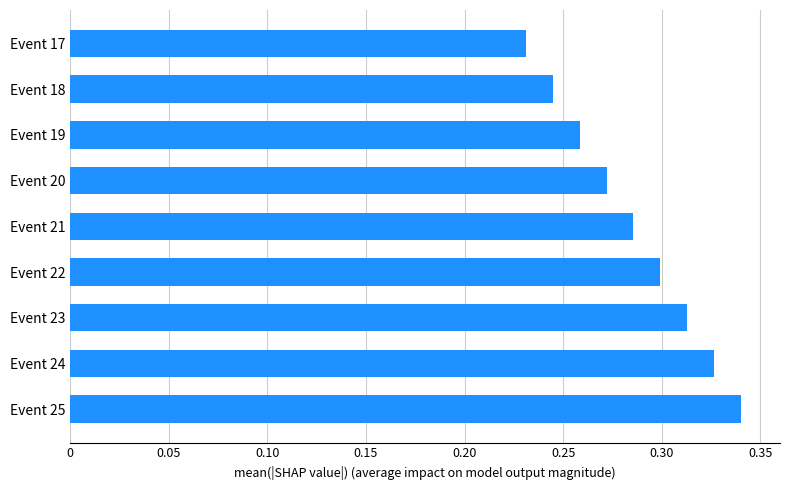

How many values are between 0 and 1?

9